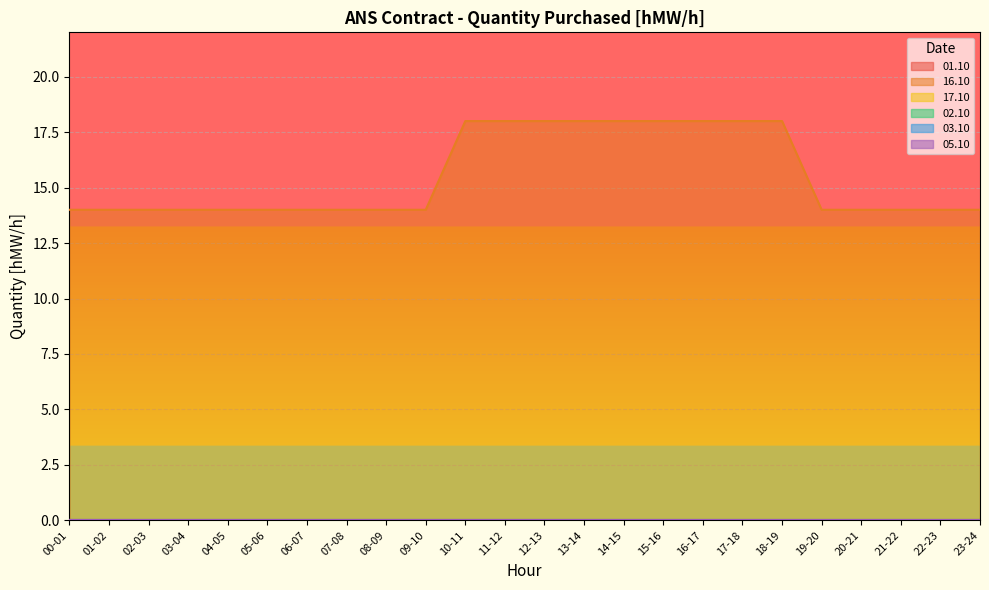

The value of 03.10 at 20-21 is 0. True or false?

True